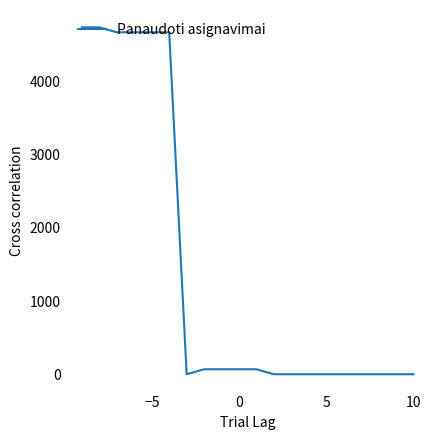

What is the maximum value shown in the chart?

4741.4